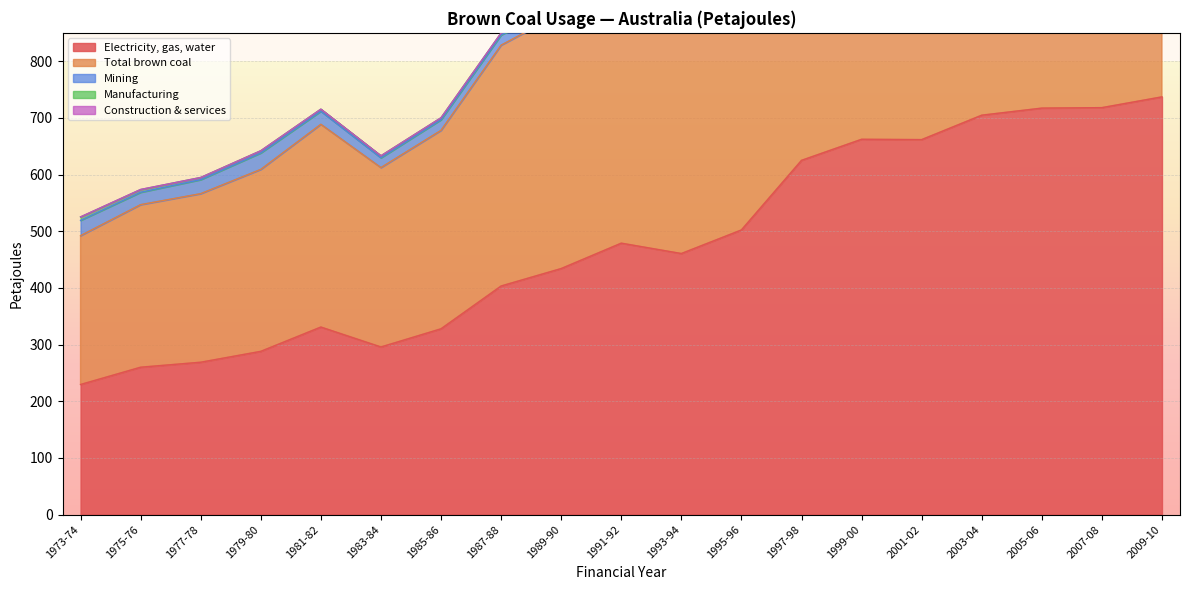

What position from the left is 1979-80?

4